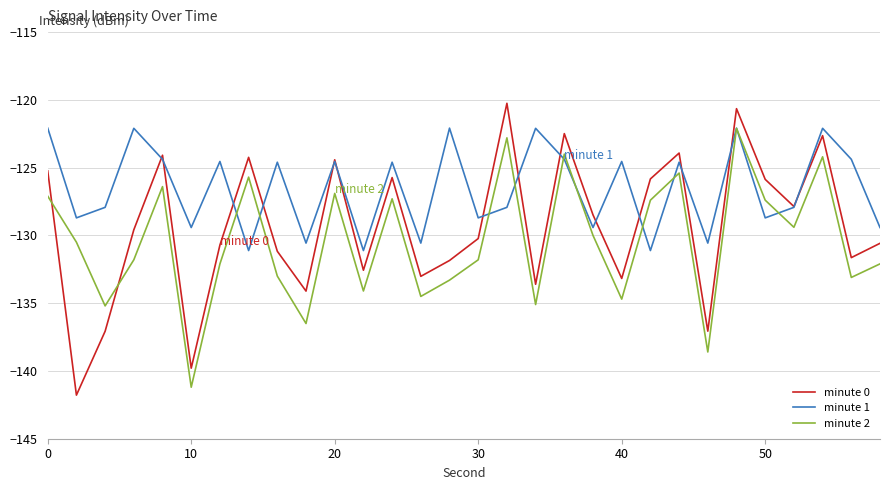

Count the number of categories in the chart.

30